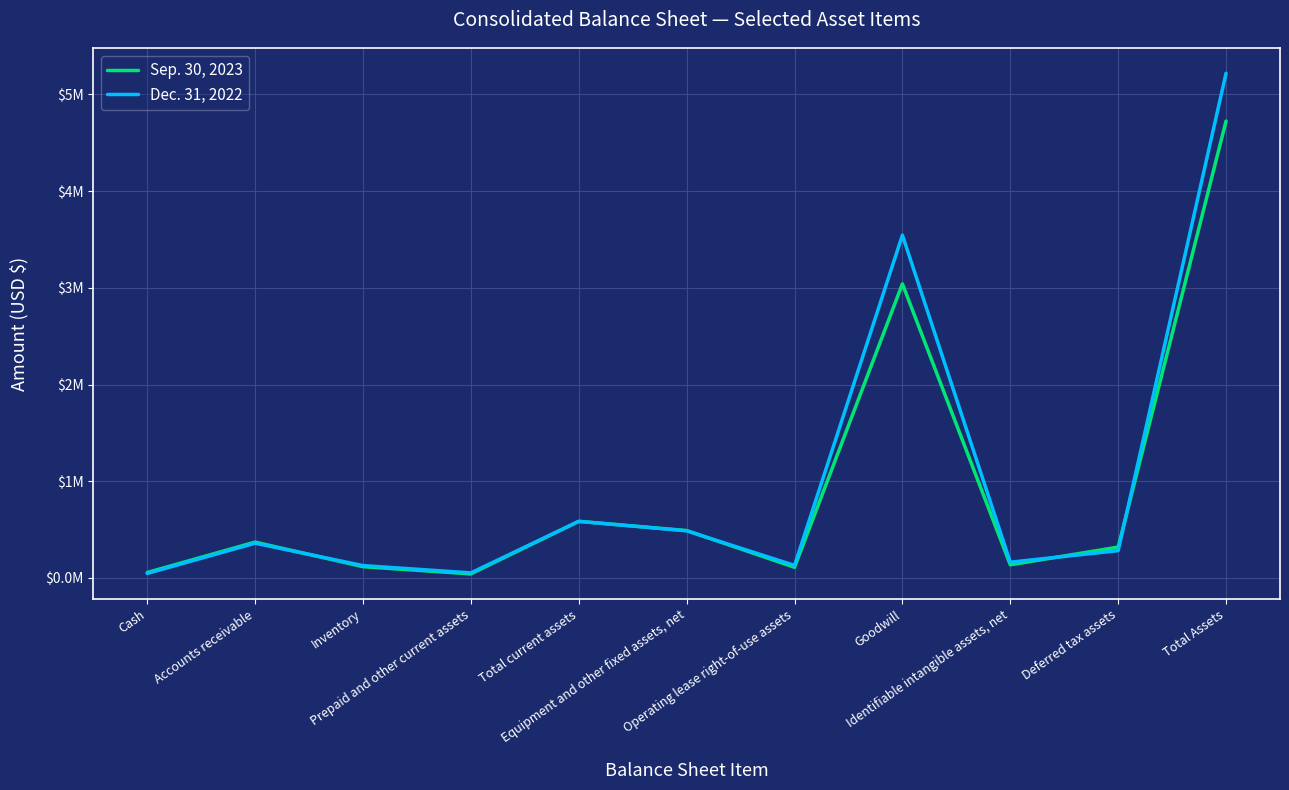

Is this an area chart (filled region under the line)?

No